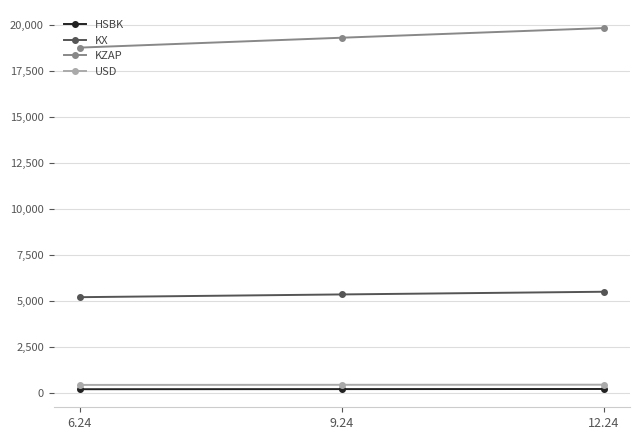

What is the highest value of the KX series?

5516.7